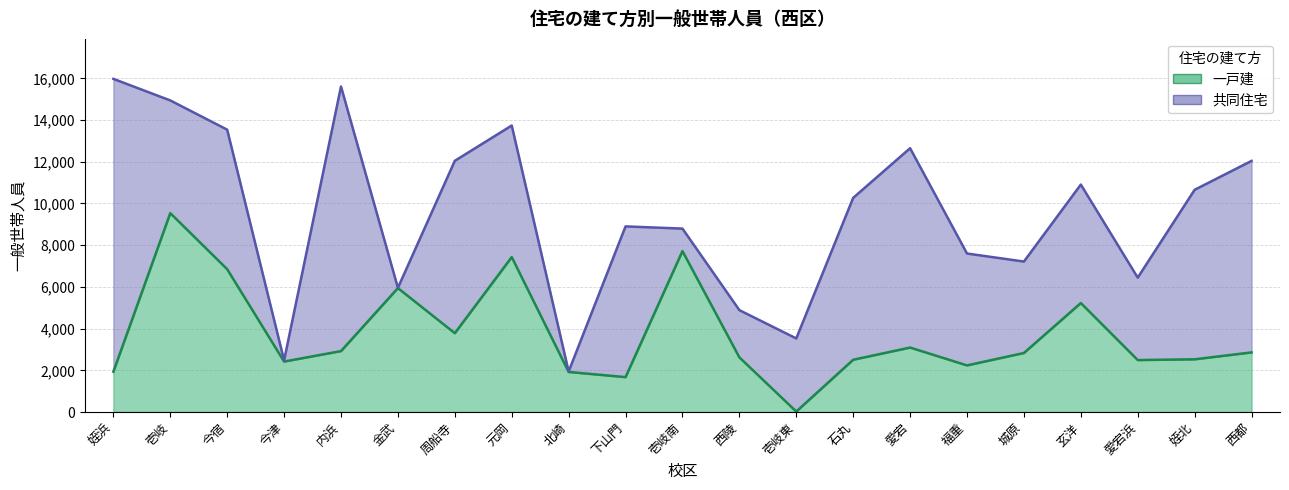

What is the difference between the maximum and second lowest values?

7865